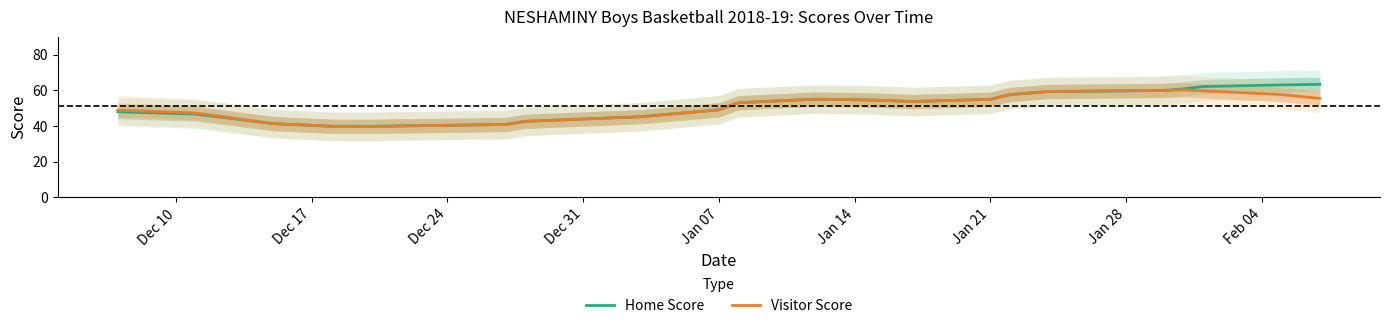

What is the maximum value for Home Score?

63.3